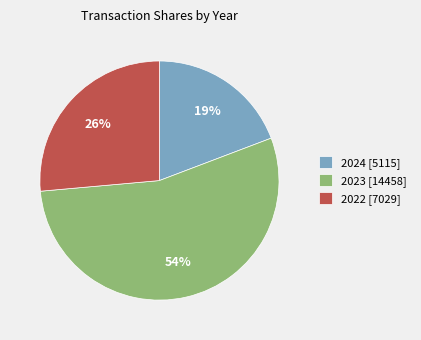

What is the ratio of the value at 2024 [5115] to the value at 2023 [14458]?

0.4